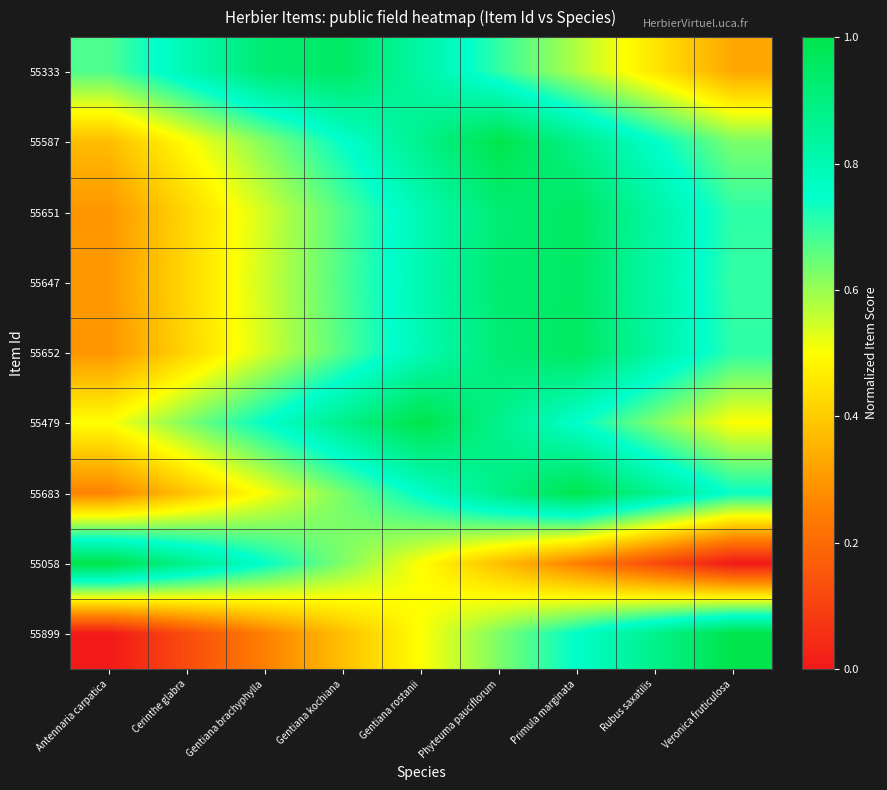

At which category is the sum across all series the highest?

Phyteuma pauciflorum